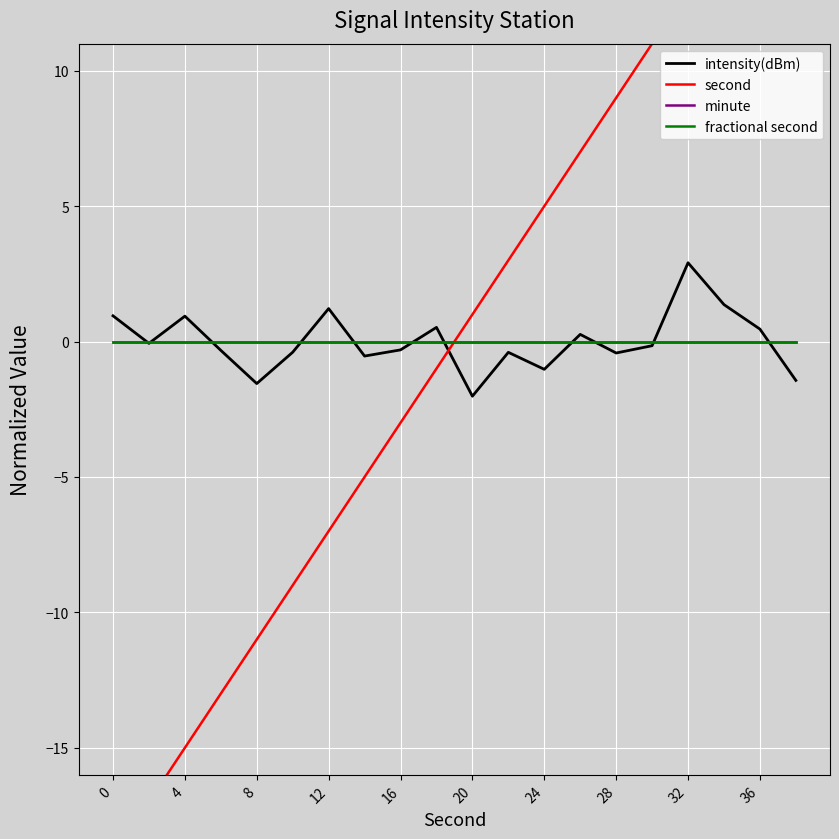

What is the difference between the intensity(dBm) values at 8 and 32?

4.5